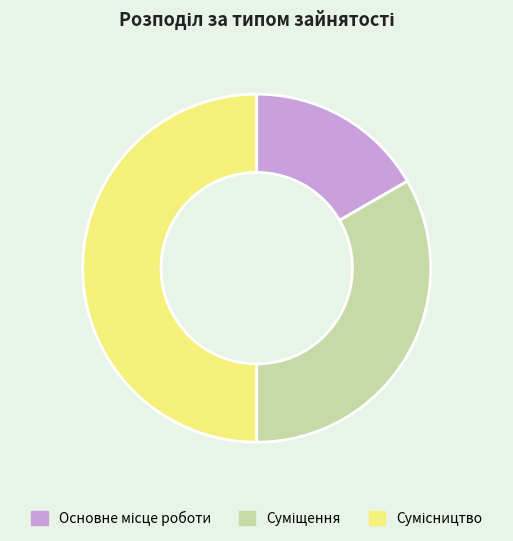

How many segments does this pie chart have?

3